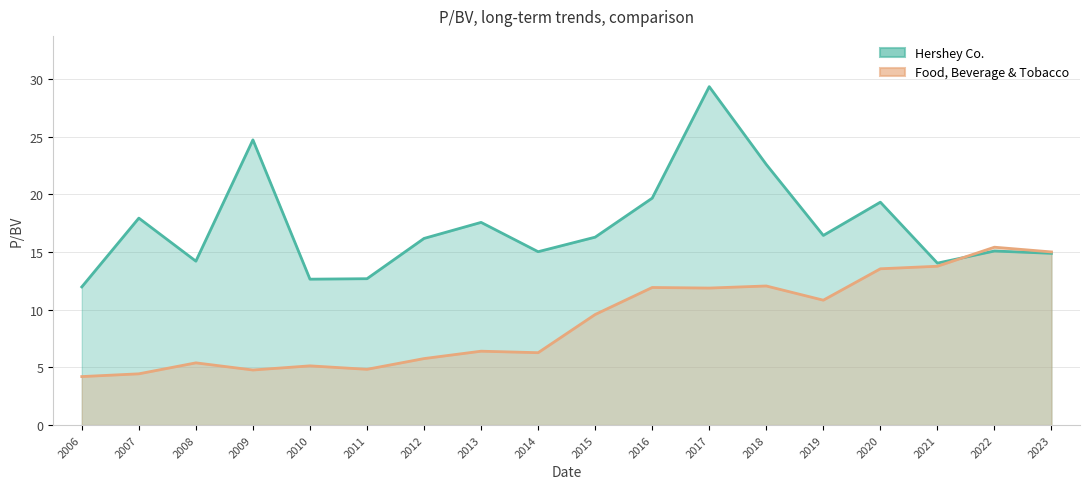

What is the average value of the Food, Beverage & Tobacco series?

9.0